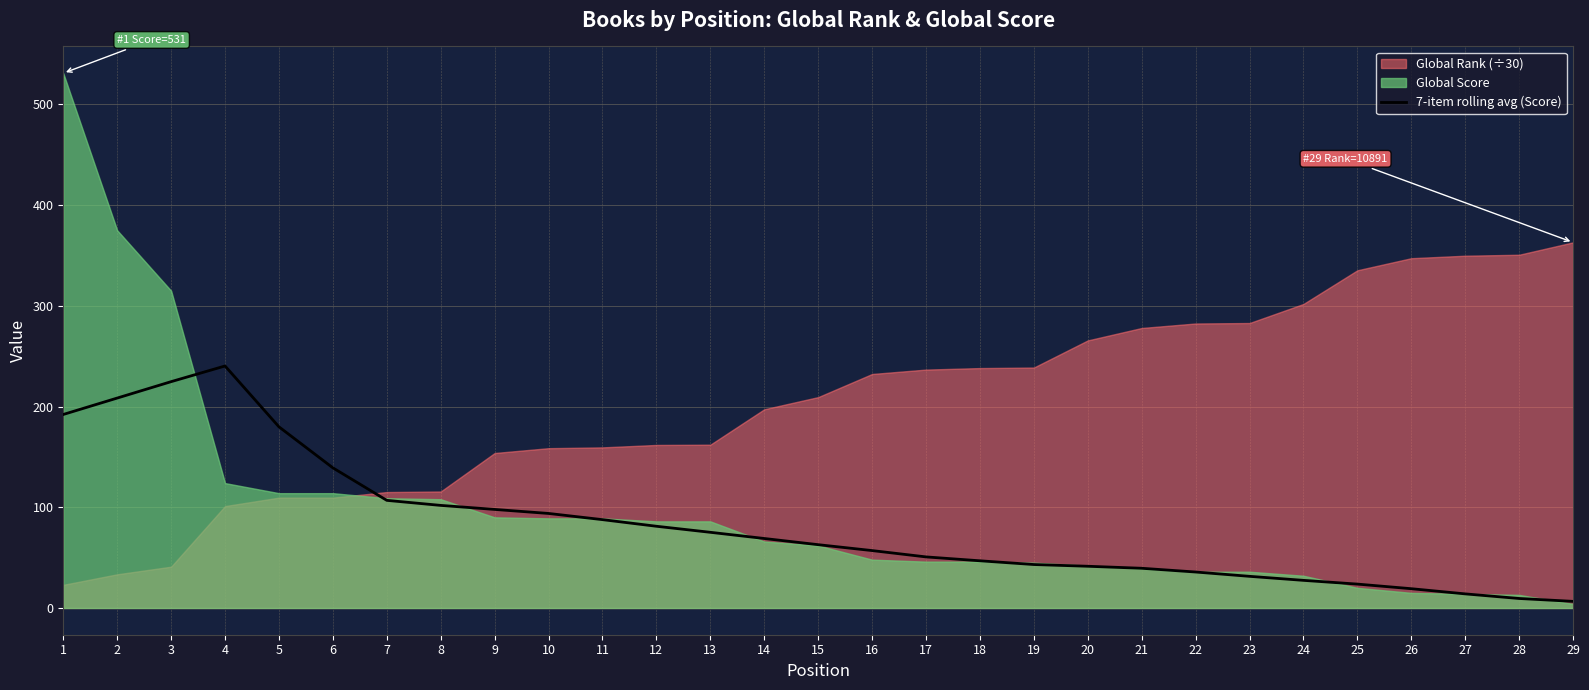

The value of 7-item rolling avg (Score) at 26 is 19.1. True or false?

True